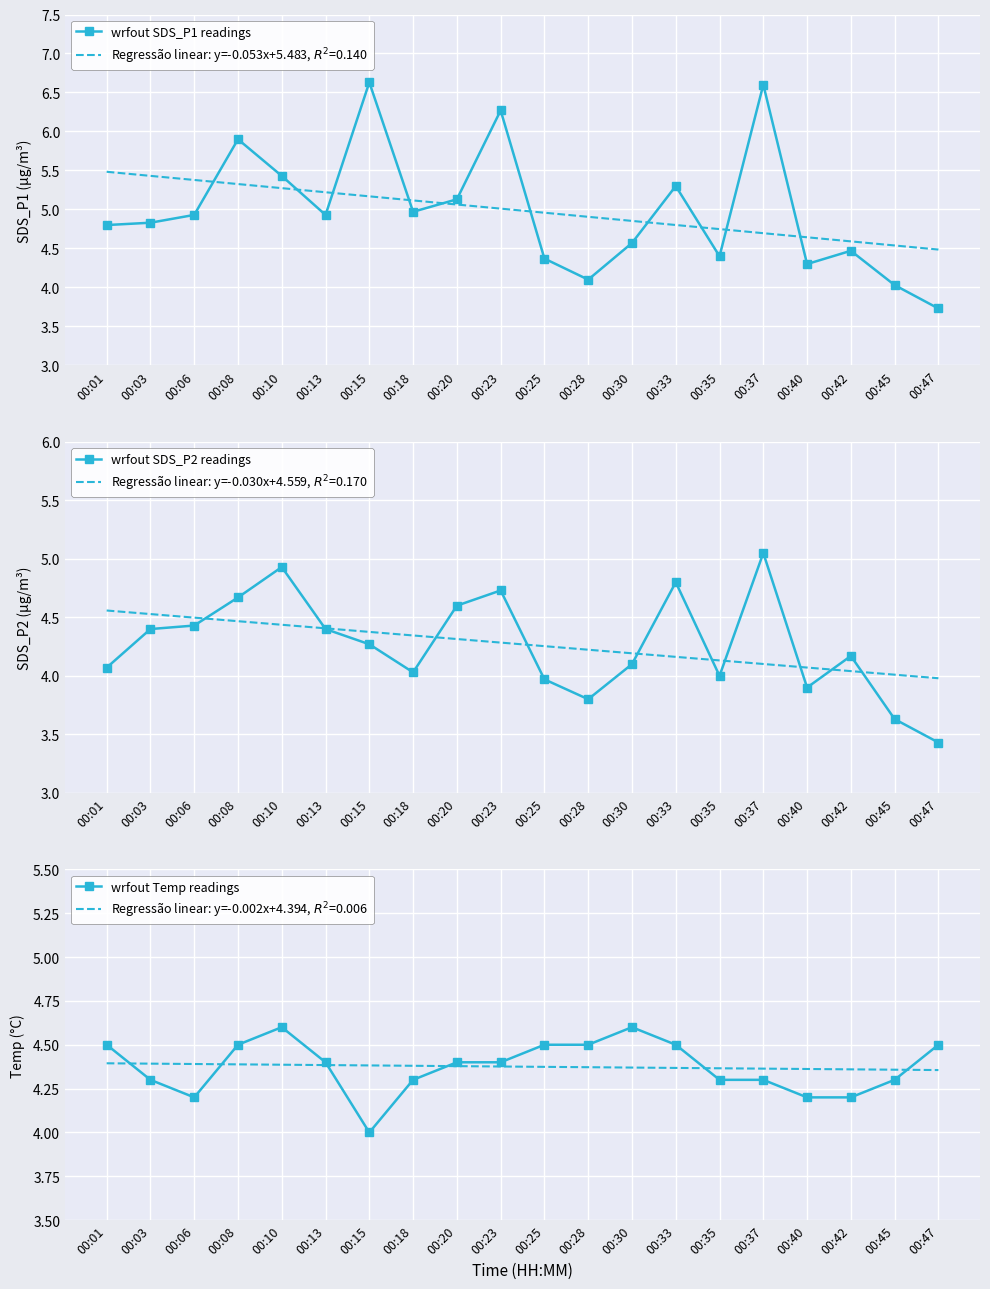

Which series has the largest range (max minus min)?

wrfout SDS_P1 readings